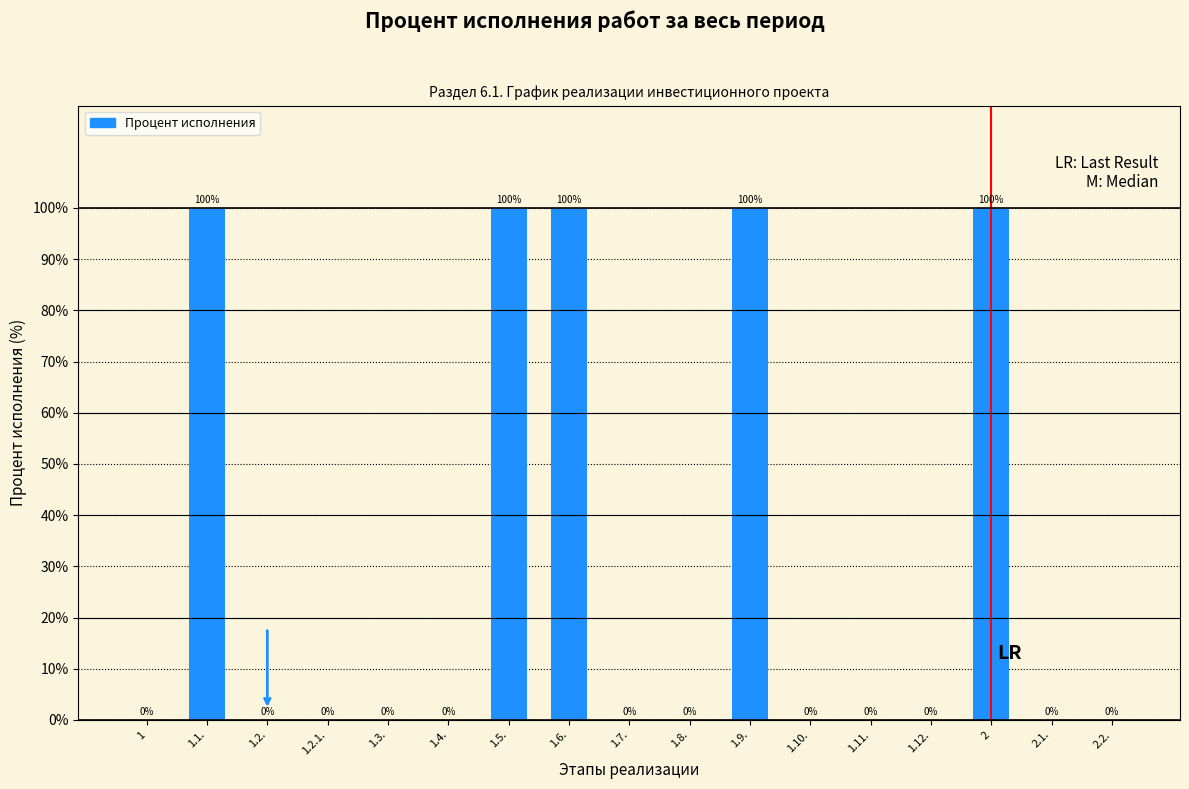

Reading left to right, list all the values displayed in this chart.

1=0	1.1.=100	1.2.=0	1.2.1.=0	1.3.=0	1.4.=0	1.5.=100	1.6.=100	1.7.=0	1.8.=0	1.9.=100	1.10.=0	1.11.=0	1.12.=0	2=100	2.1.=0	2.2.=0